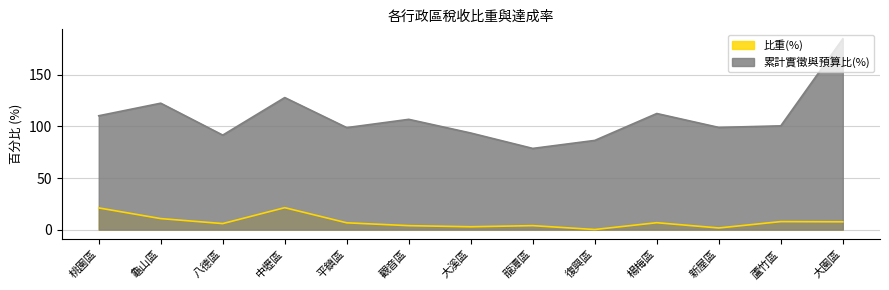

Reading left to right, list all the values displayed in this chart.

比重(%): 21.1	10.7	5.9	21.3	6.6	3.9	2.8	3.9	0.1	6.7	1.6	7.8	7.6
累計實徵與預算比(%): 110.3	122.5	91.6	127.9	98.8	106.8	93.6	78.7	86.4	112.5	99.0	100.5	184.8